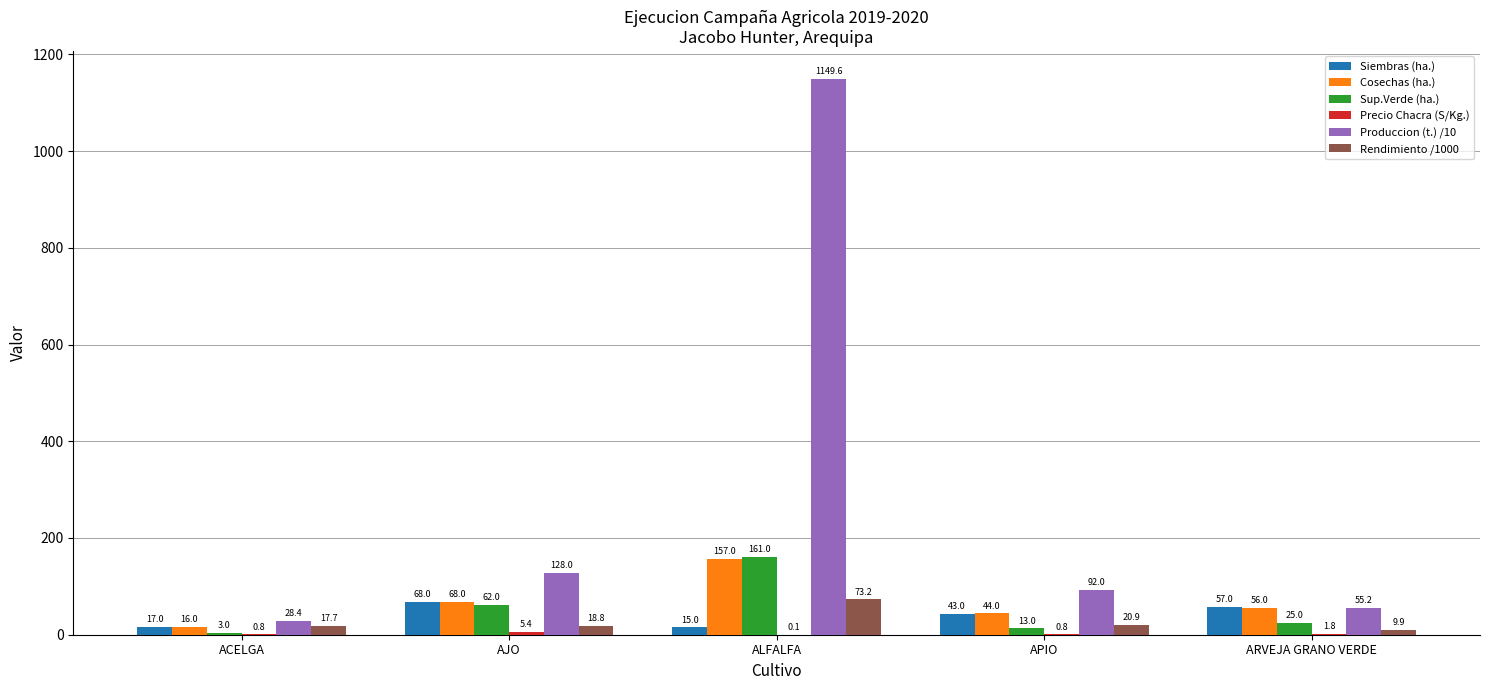

Is it true that Produccion (t.) /10 equals 92.0 at APIO?

True